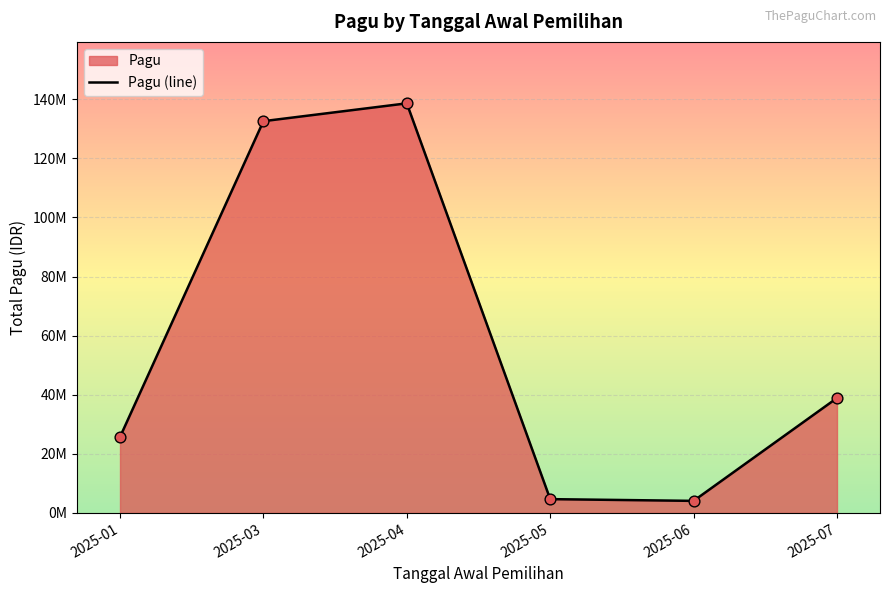

Approximately how many times larger is the value at 2025-01 compared to 2025-04?

0.2